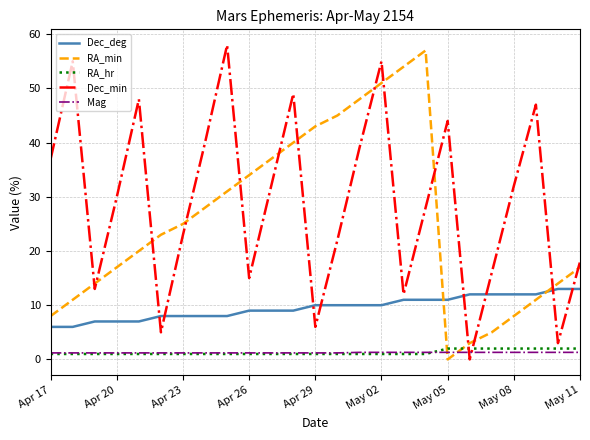

Count the Mag values in the range 1 to 2.

25